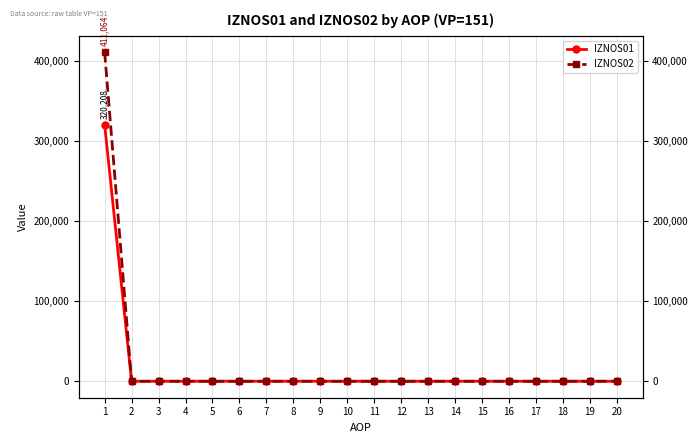

Does the chart display data point markers on the line(s)?

Yes